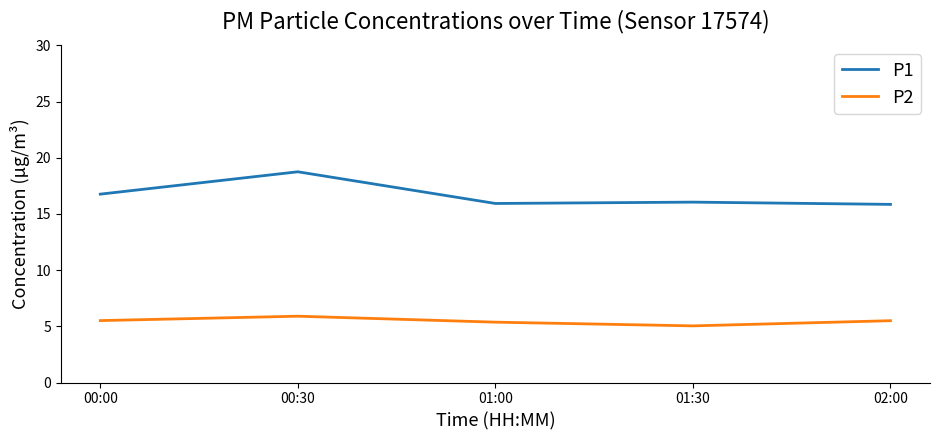

What is the spread (max minus min) of values at 01:30?

11.0